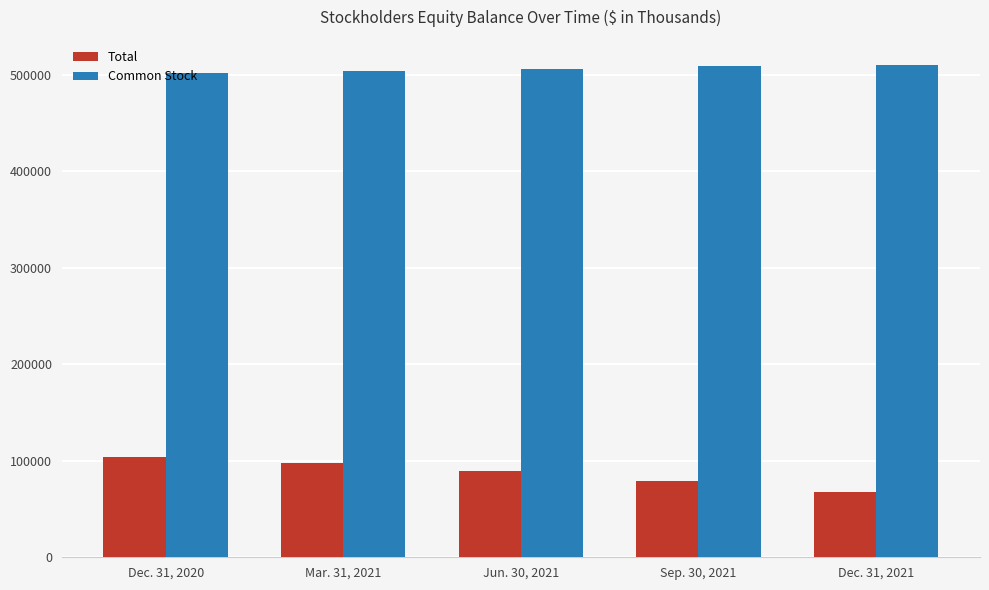

Count the number of data series in this chart.

2